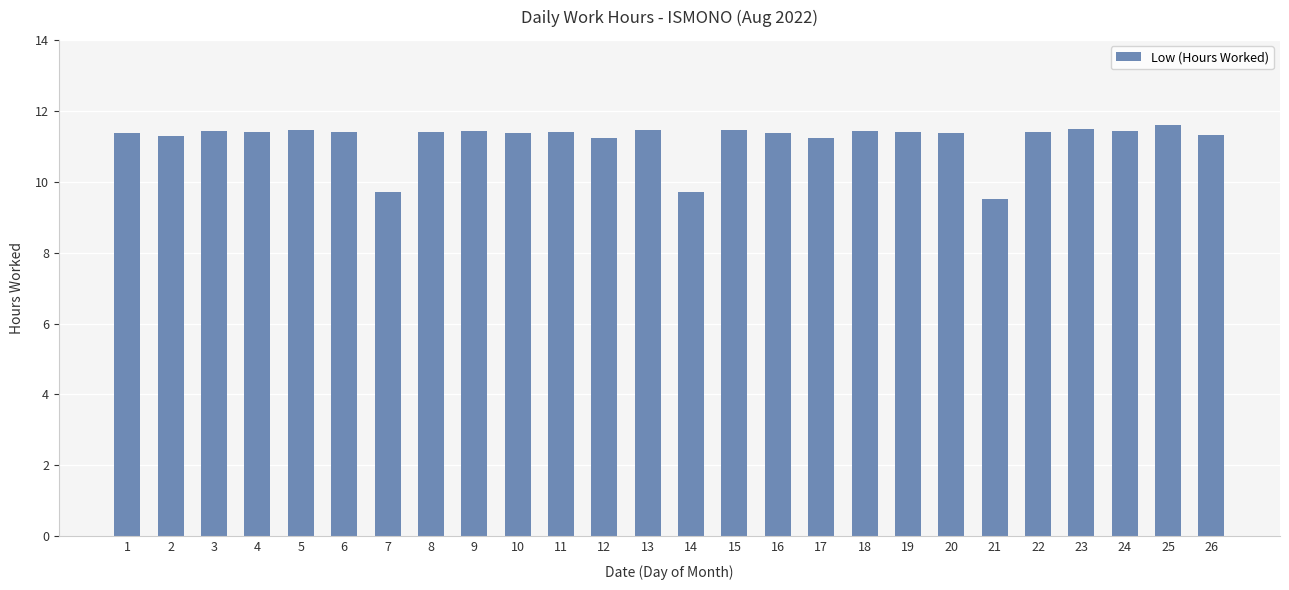

How many distinct data groups are displayed?

1